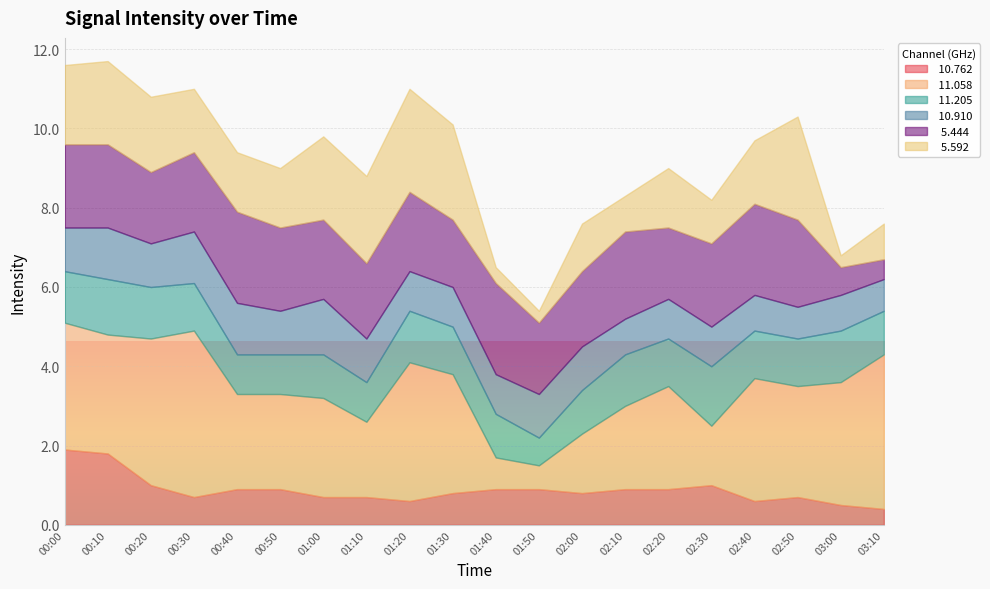

How many interior local valleys does the  11.205 series have?

3